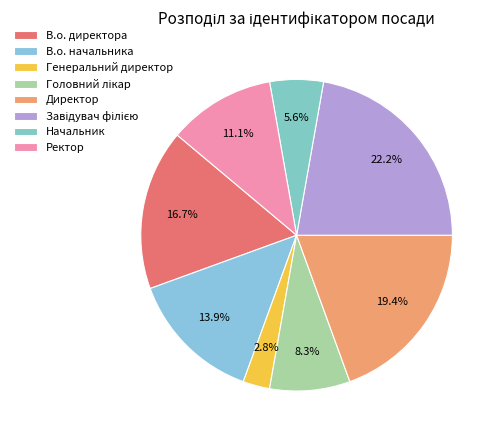

Which slice is the smallest?

Генеральний директор